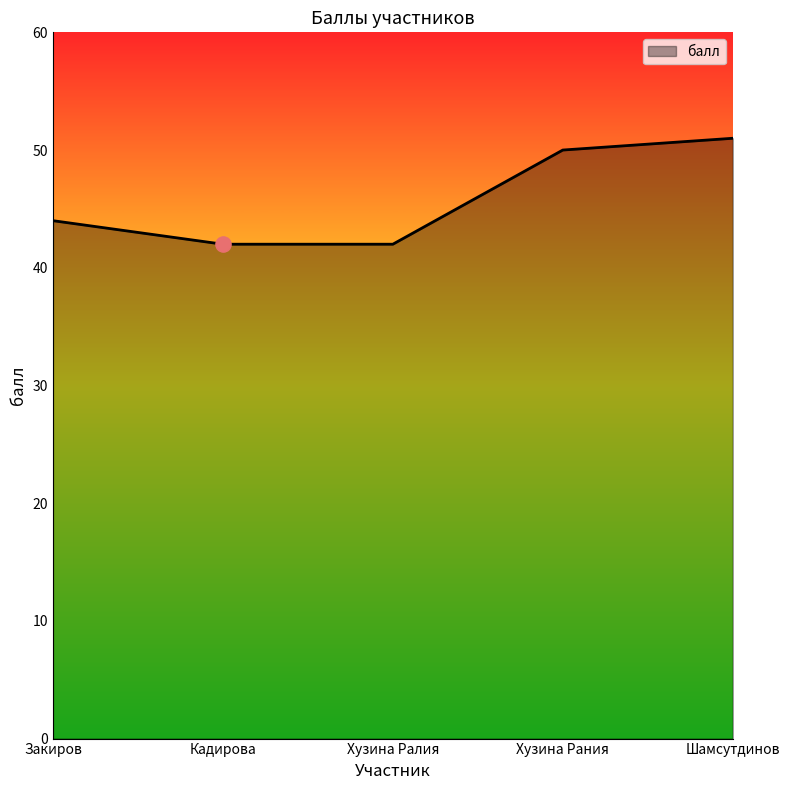

What is the ratio of the value at Шамсутдинов to the value at Хузина Ралия?

1.2